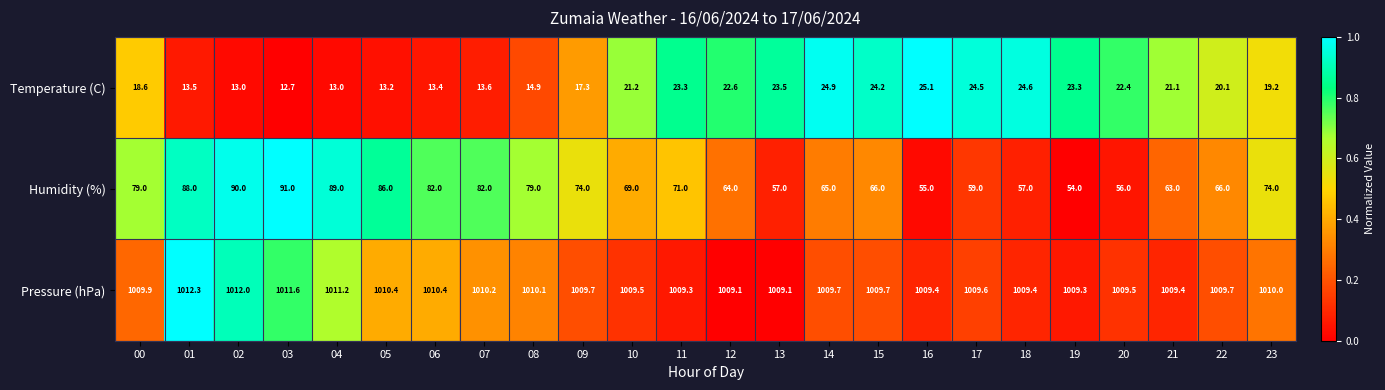

Is it true that Humidity (%) equals 91.2 at 13?

False